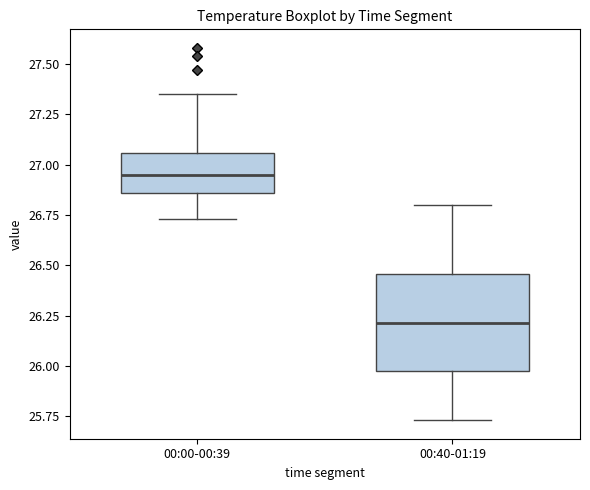

Reading left to right, transcribe this box plot: for each box, give where its median line is, the range the box spans, and where its two whiskers end, as read against the y-axis. The values are not printed on the chart, so give them approximately, as read against the axis.

00:00-00:39: median 26.95, box 26.85 to 27.05, whiskers 26.75 to 27.35
00:40-01:19: median 26.20, box 25.95 to 26.45, whiskers 25.75 to 26.80